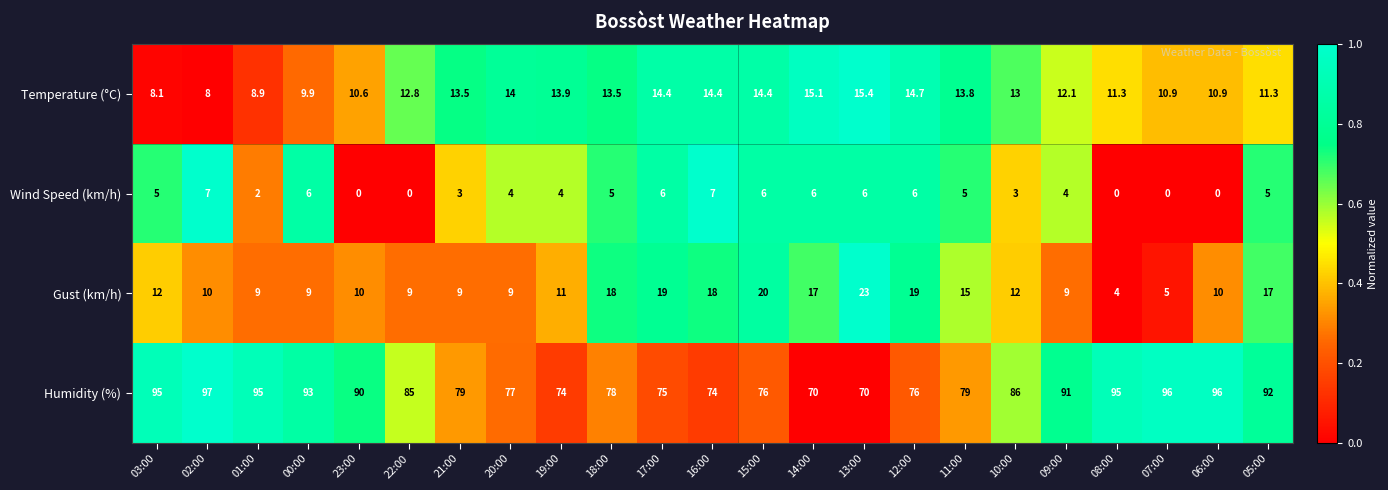

At 03:00, list the series in order from smallest to largest.

Wind Speed (km/h), Temperature (°C), Gust (km/h), Humidity (%)